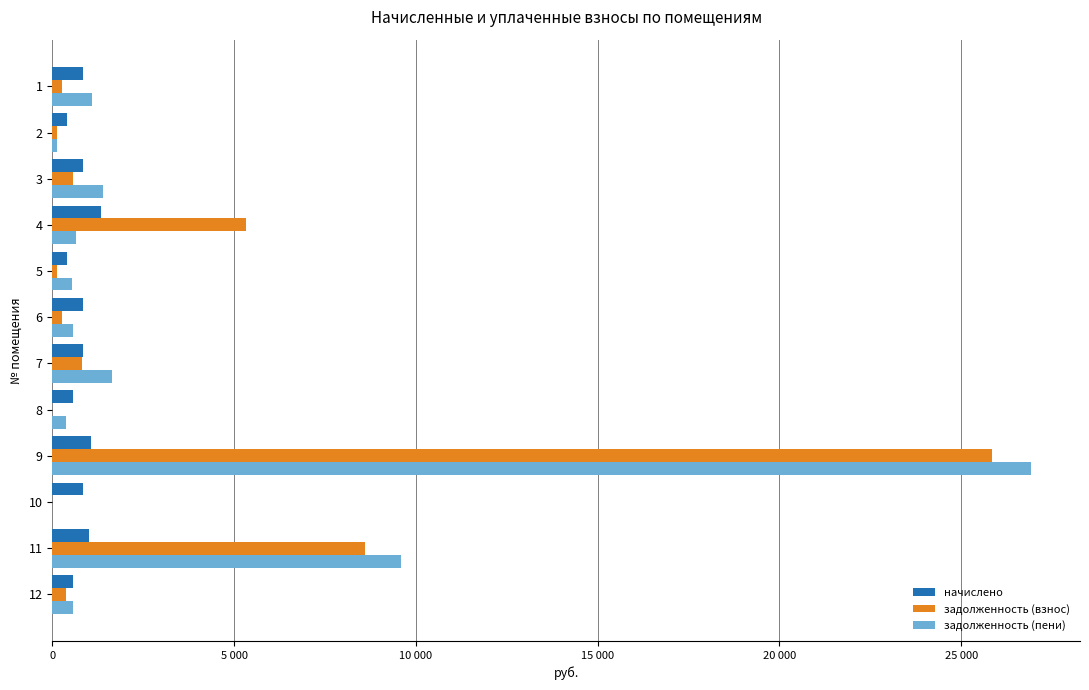

What are all the series names shown in the legend?

начислено, задолженность (взнос), задолженность (пени)